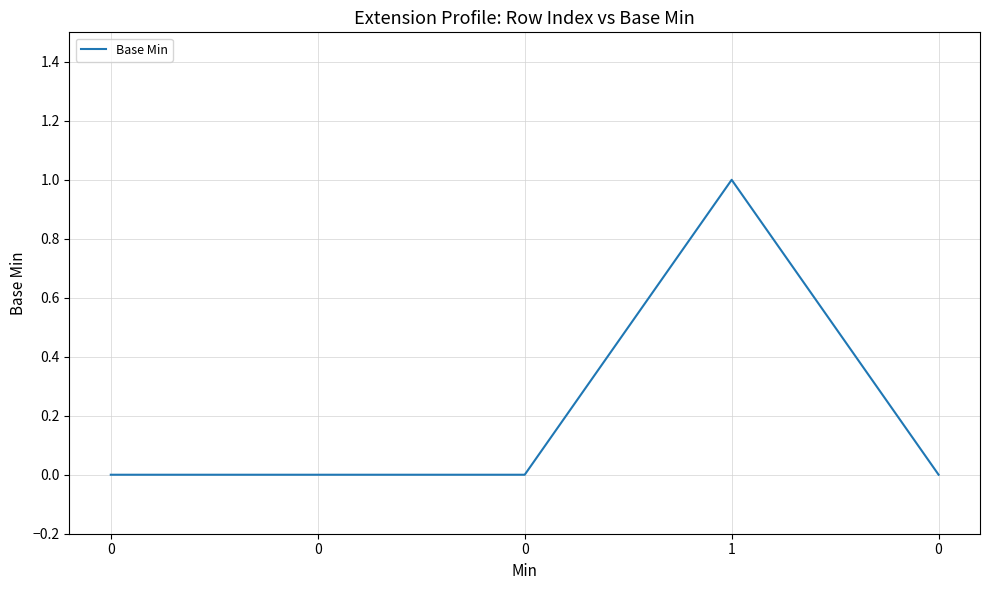

Is this an area chart (filled region under the line)?

No